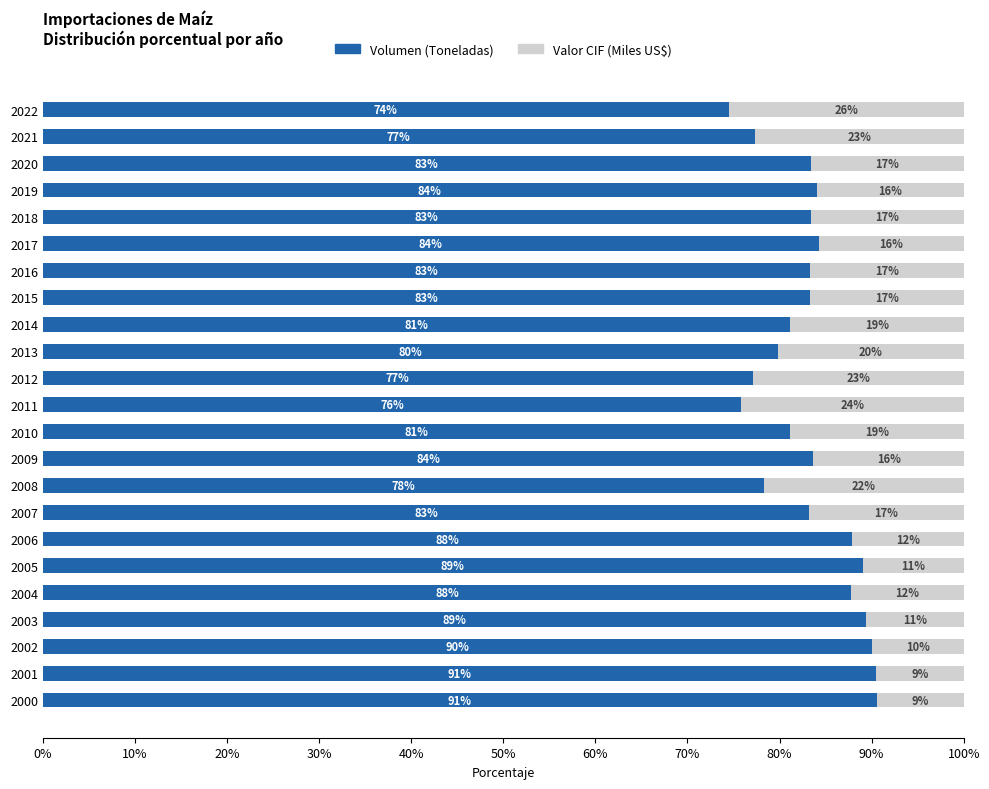

What is the approximate value of Volumen (Toneladas) at 2002?

90.0